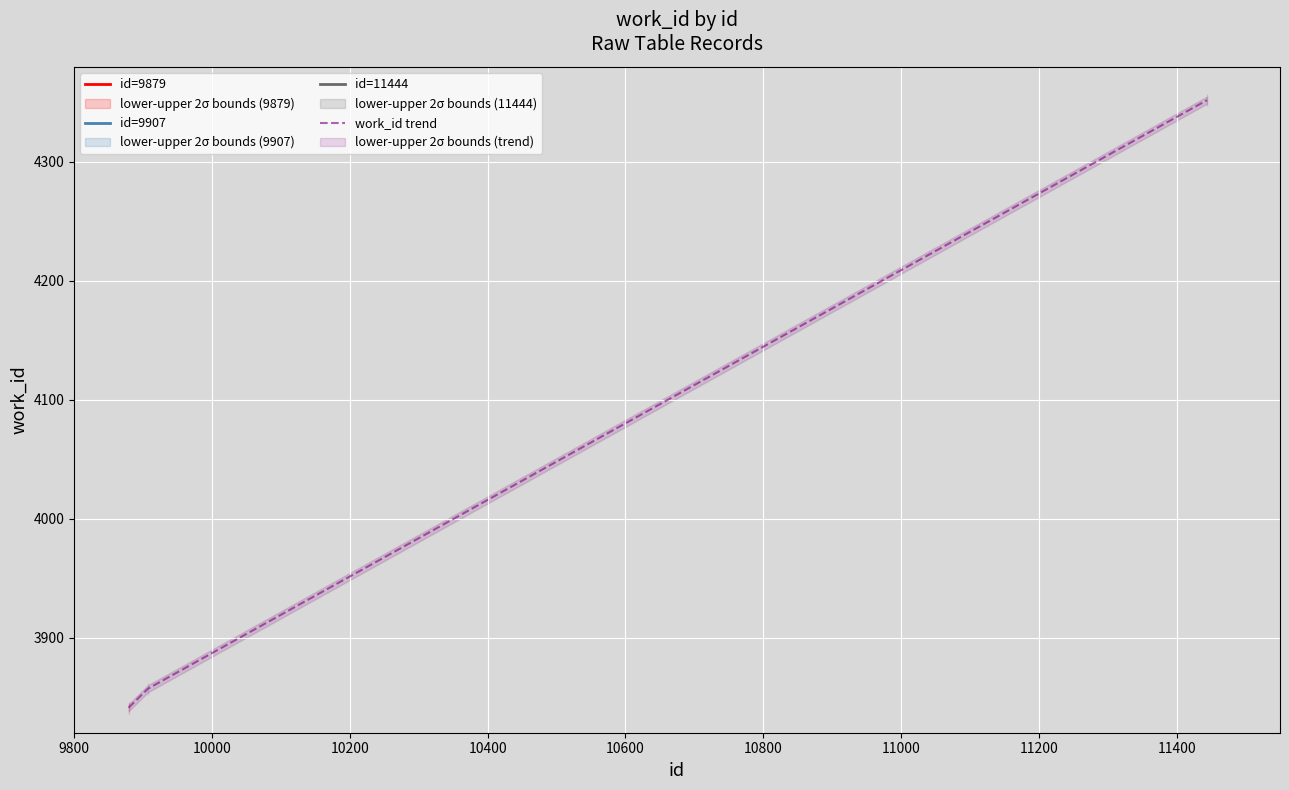

The value at 10000 is 5247. True or false?

False